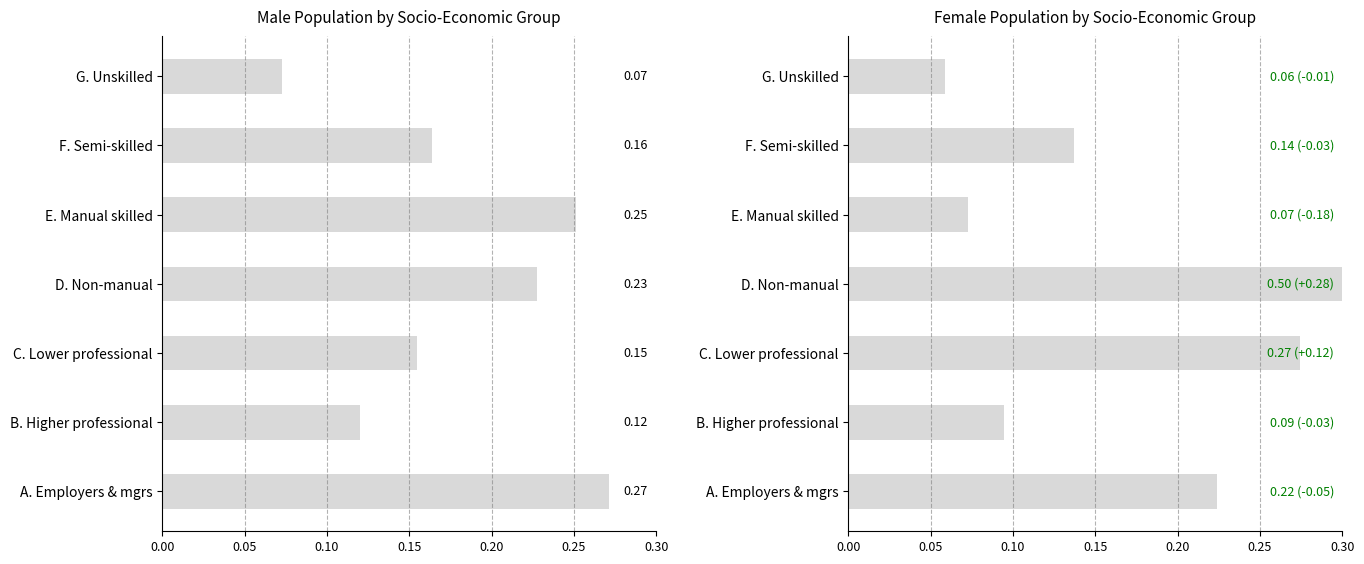

The value of Male at 0.00 is 0.2. True or false?

False